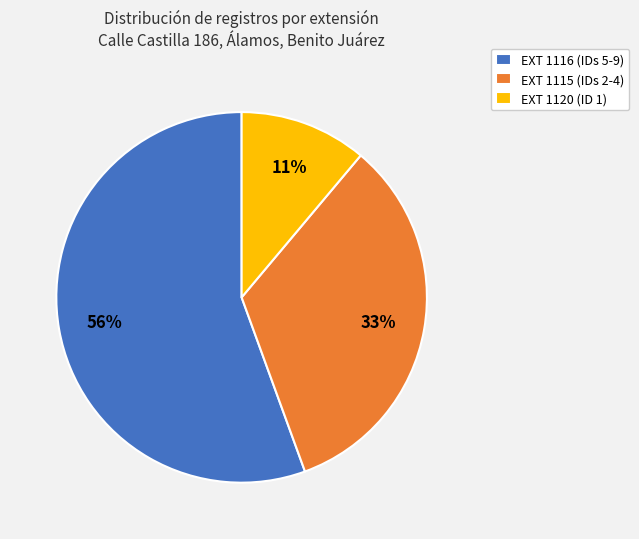

Rank the categories by value from lowest to highest.

EXT 1120 (ID 1), EXT 1115 (IDs 2-4), EXT 1116 (IDs 5-9)